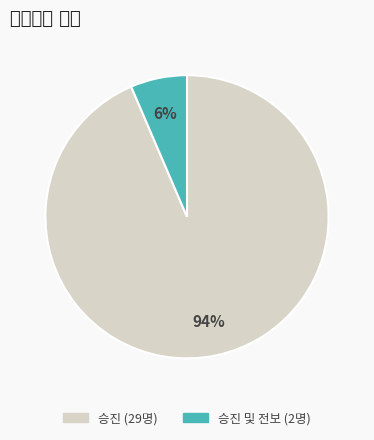

Rank the categories by value from highest to lowest.

승진, 승진 및 전보